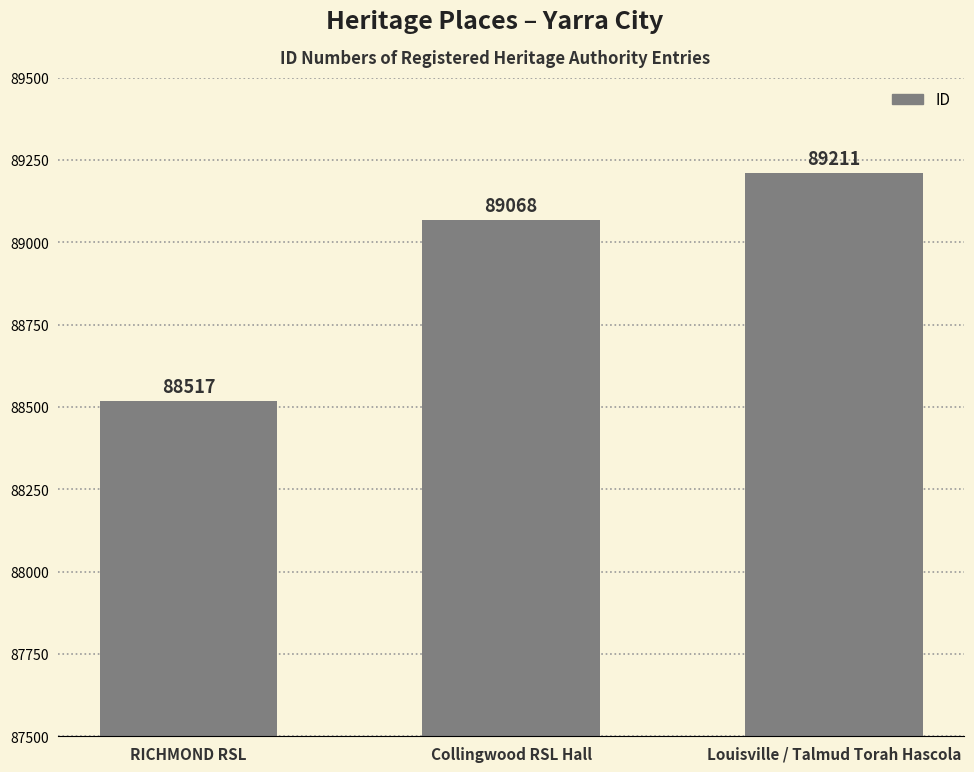

What position from the left is RICHMOND RSL?

1